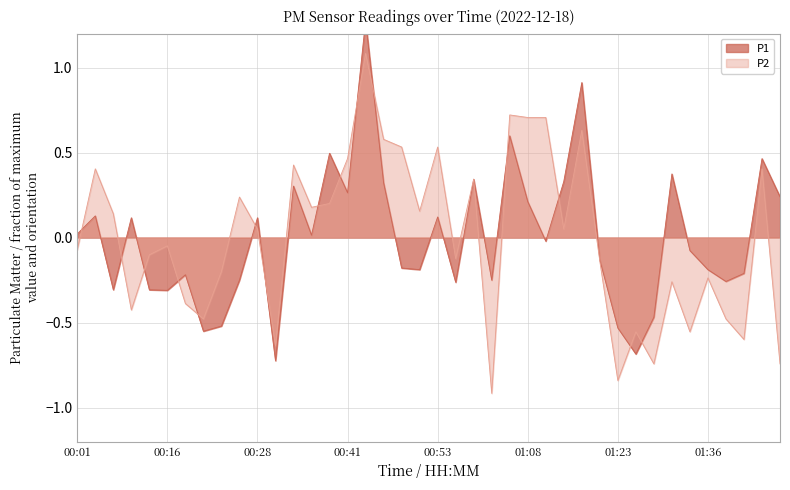

What are all the series names shown in the legend?

P1, P2